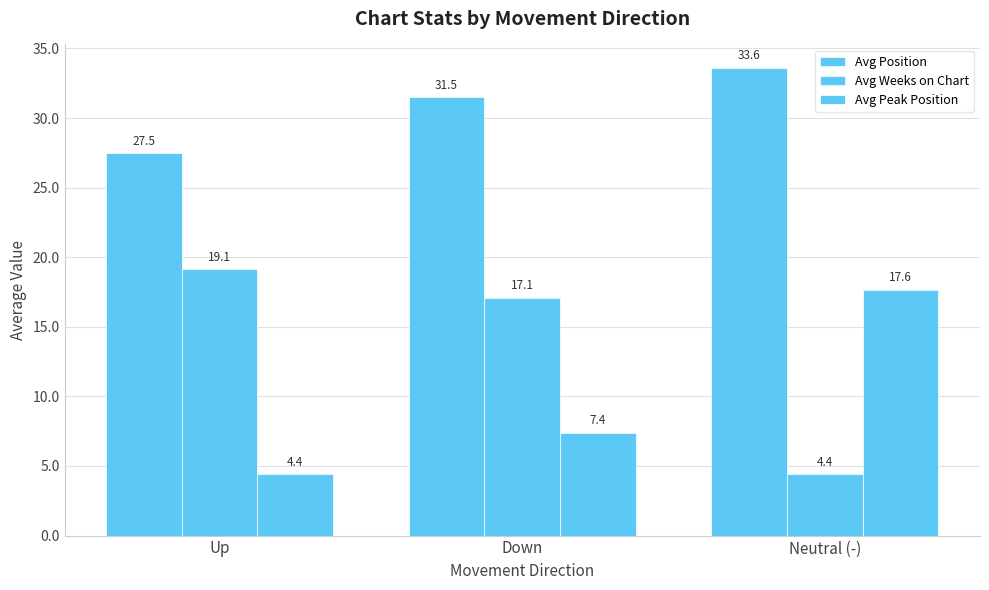

What is the difference between the Avg Position values at Neutral (-) and Up?

6.1